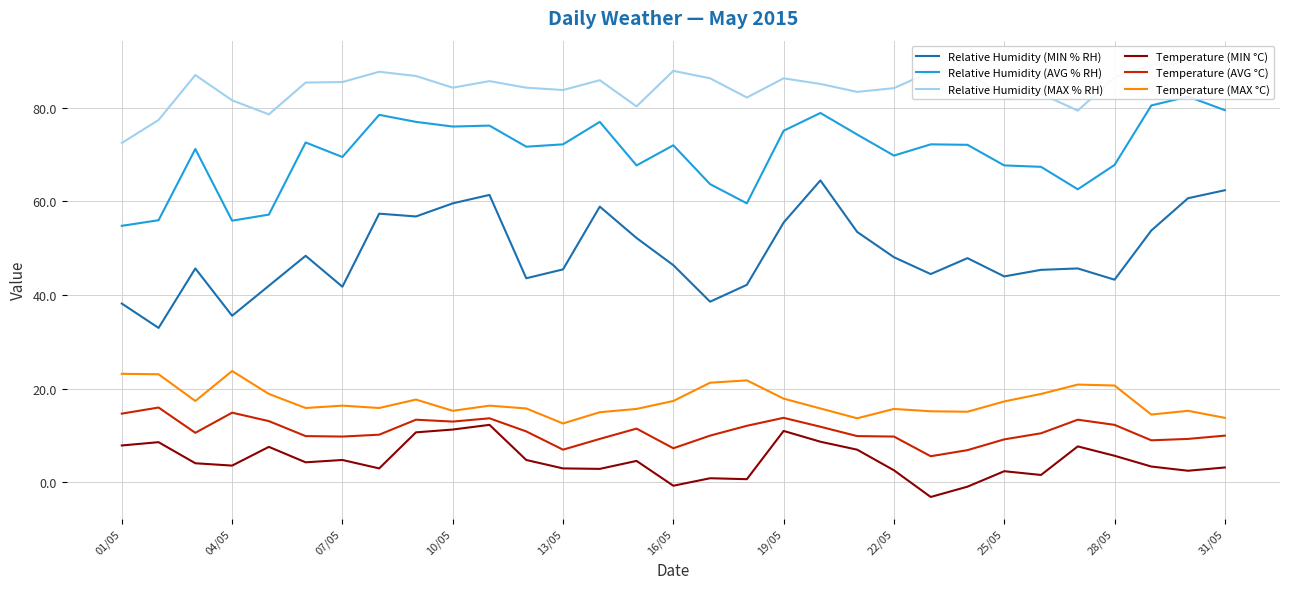

What is the minimum value for Temperature (MIN °C)?

-3.1